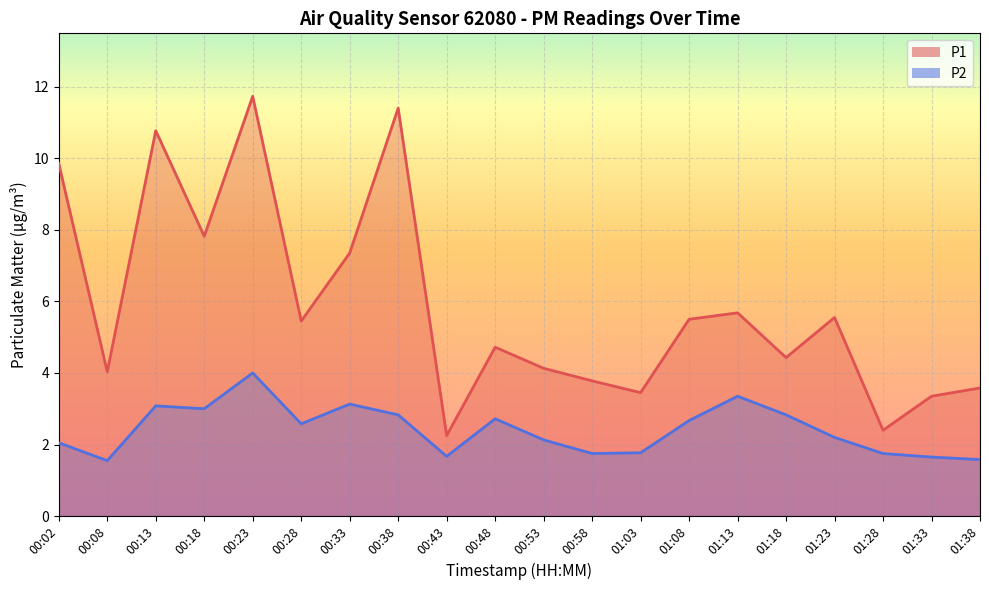

True or false: P2 has more than 1 points higher than both neighbors.

True